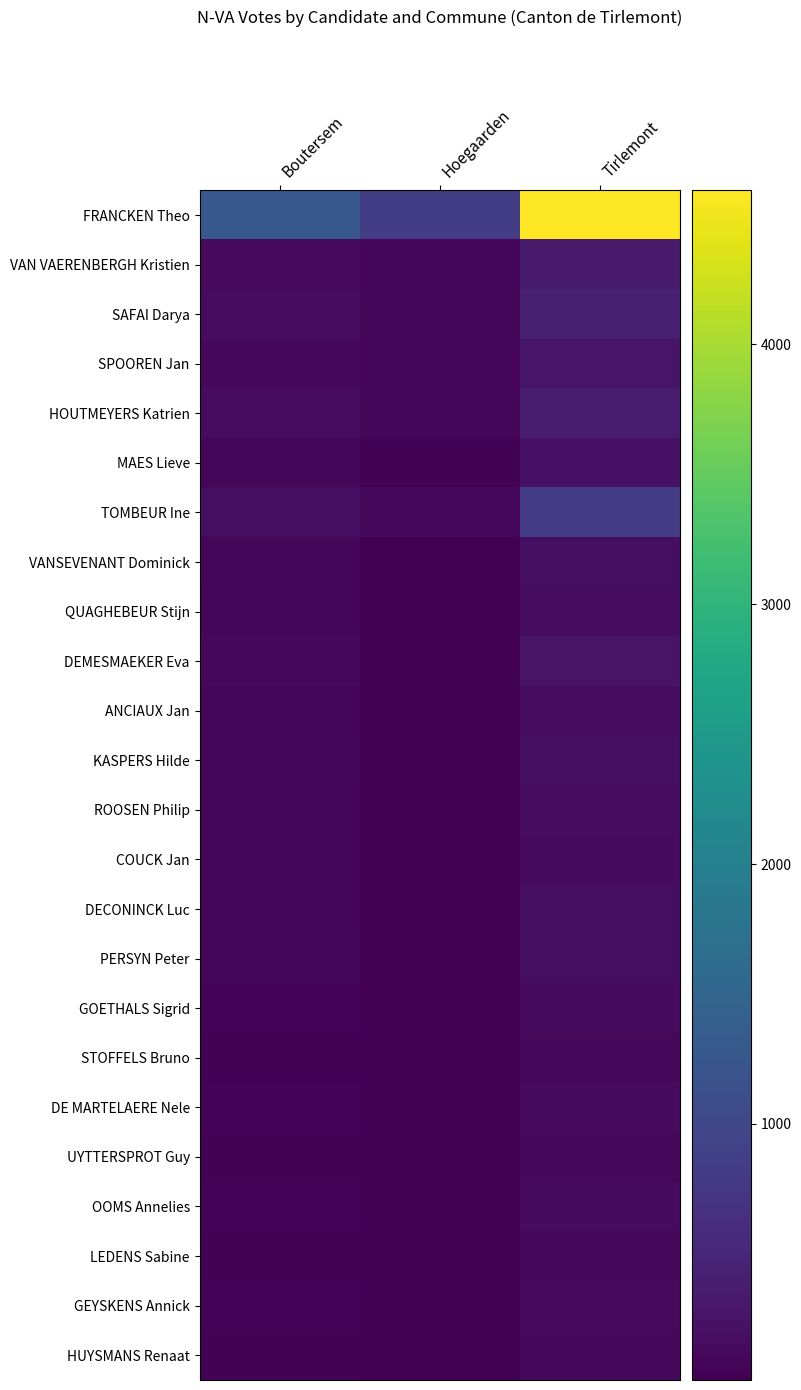

List the series in order of their peak value, highest first.

FRANCKEN Theo, TOMBEUR Ine, SAFAI Darya, HOUTMEYERS Katrien, VAN VAERENBERGH Kristien, SPOOREN Jan, DEMESMAEKER Eva, MAES Lieve, KASPERS Hilde, DECONINCK Luc, VANSEVENANT Dominick, PERSYN Peter, ANCIAUX Jan, QUAGHEBEUR Stijn, ROOSEN Philip, COUCK Jan, GOETHALS Sigrid, OOMS Annelies, DE MARTELAERE Nele, GEYSKENS Annick, LEDENS Sabine, HUYSMANS Renaat, STOFFELS Bruno, UYTTERSPROT Guy